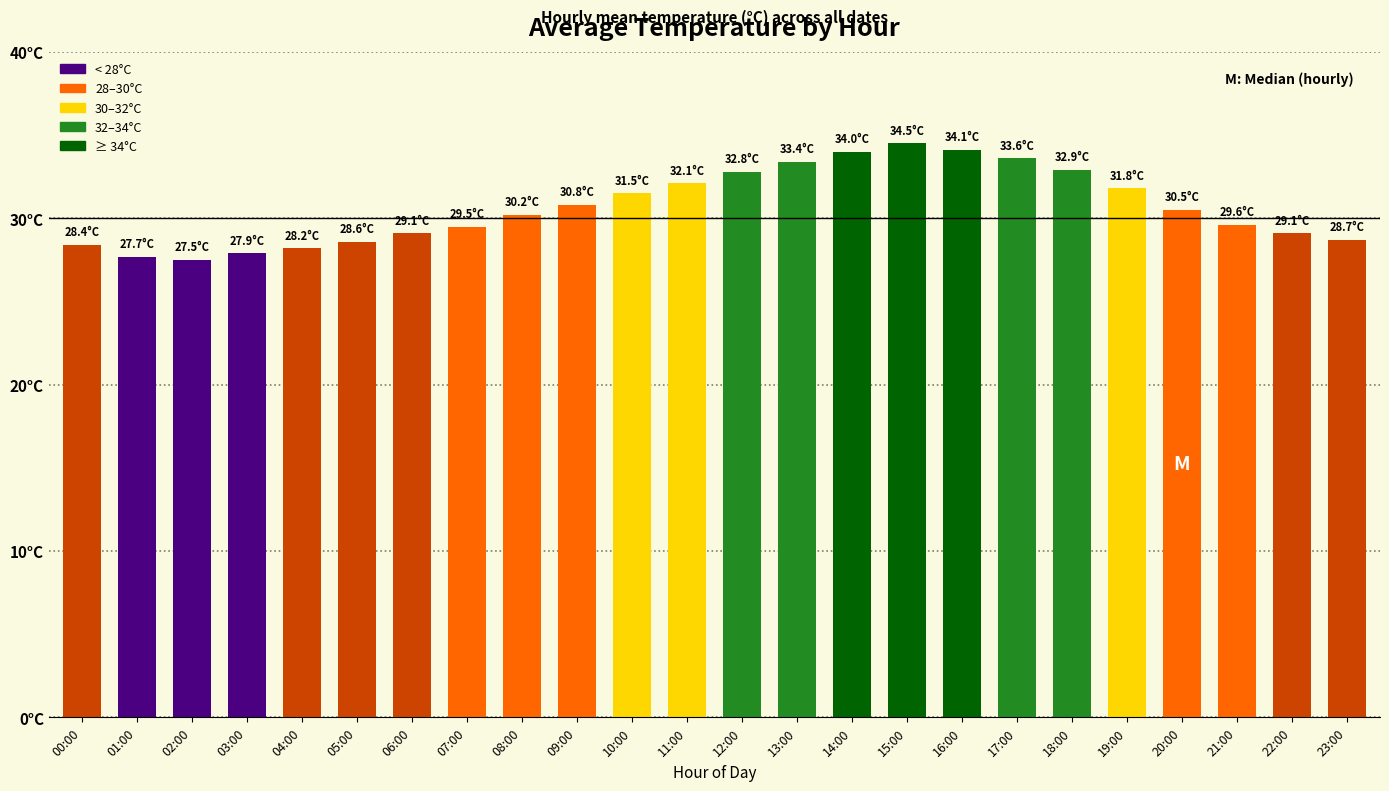

True or false: the data shows 34.0 at 14:00.

True